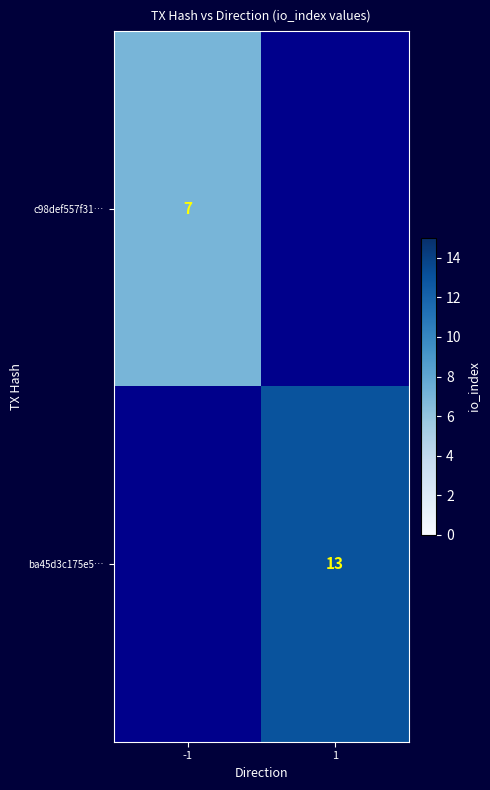

The value of ba45d3c175e5… at 1 is 13. True or false?

True